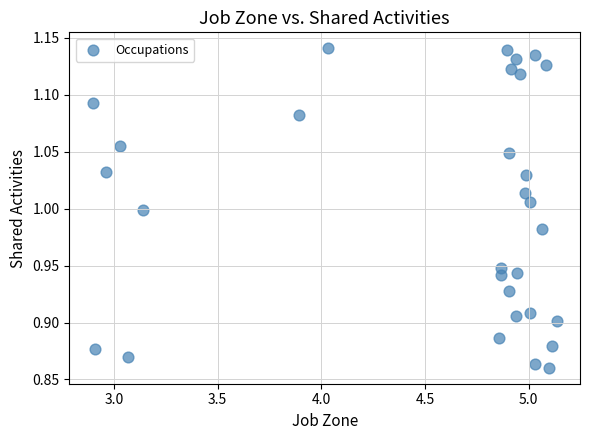

What is the range of X values (max minus min)?

2.2